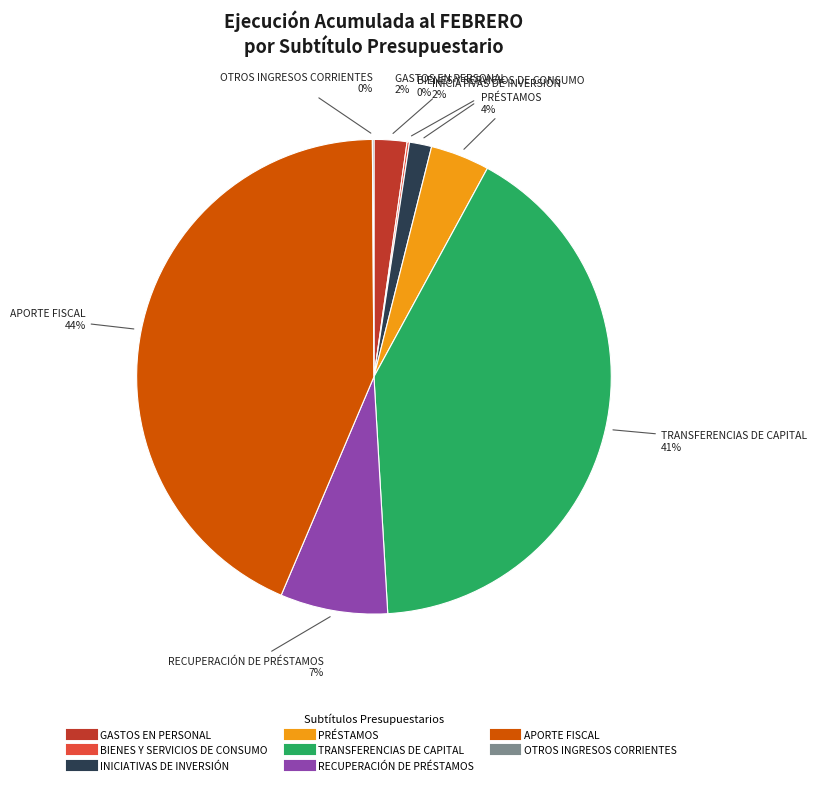

What is the largest slice in the pie chart?

APORTE FISCAL